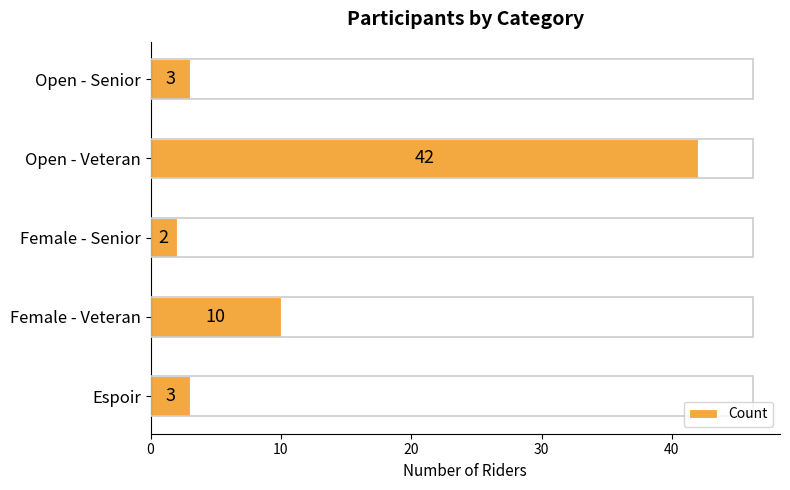

Reading bottom to top, list all the values displayed in this chart.

3	10	2	42	3